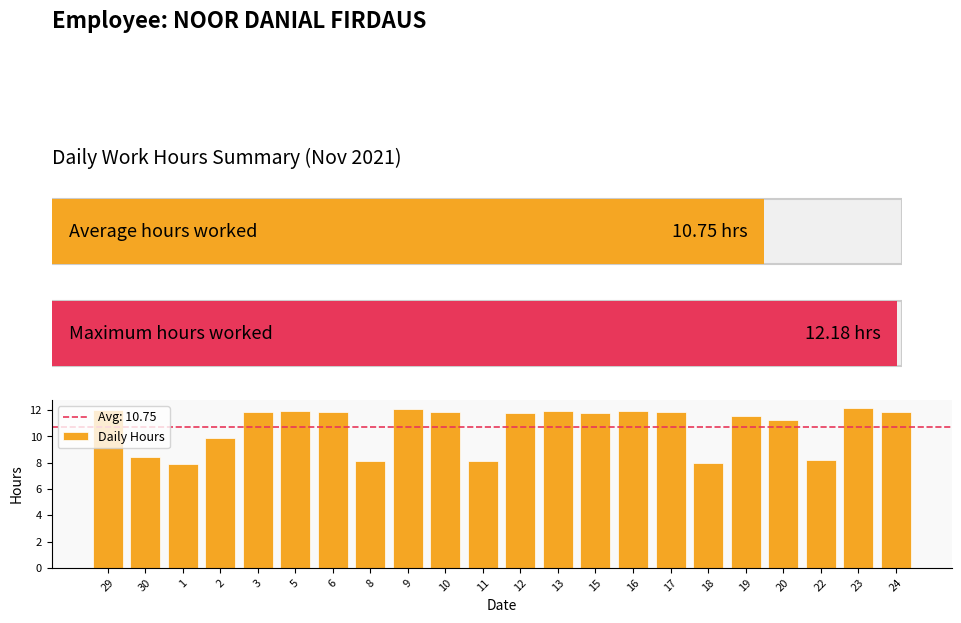

Reading left to right, what are all the values shown in this chart?

12.0	8.4	7.9	9.9	11.9	12.0	11.9	8.1	12.1	11.9	8.1	11.8	11.9	11.8	12.0	11.9	8.0	11.6	11.2	8.2	12.2	11.9